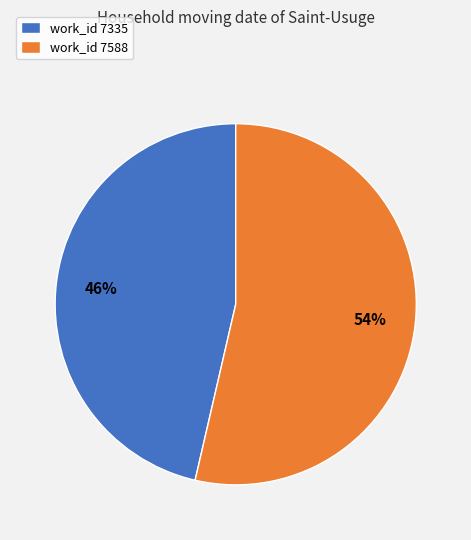

Does any single category account for the majority?

Yes